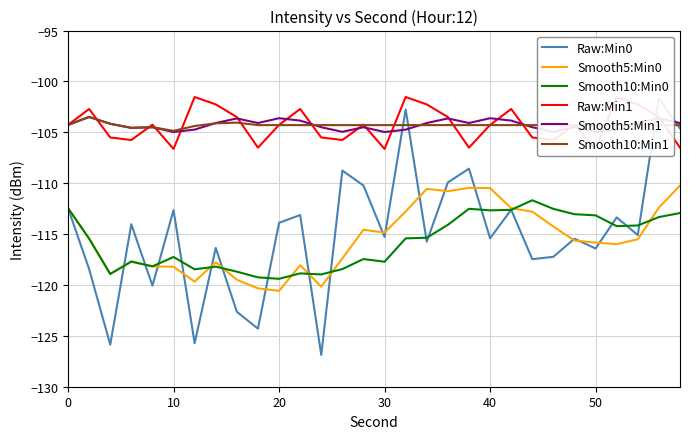

True or false: Smooth10:Min1 and Smooth10:Min0 cross at least once.

False